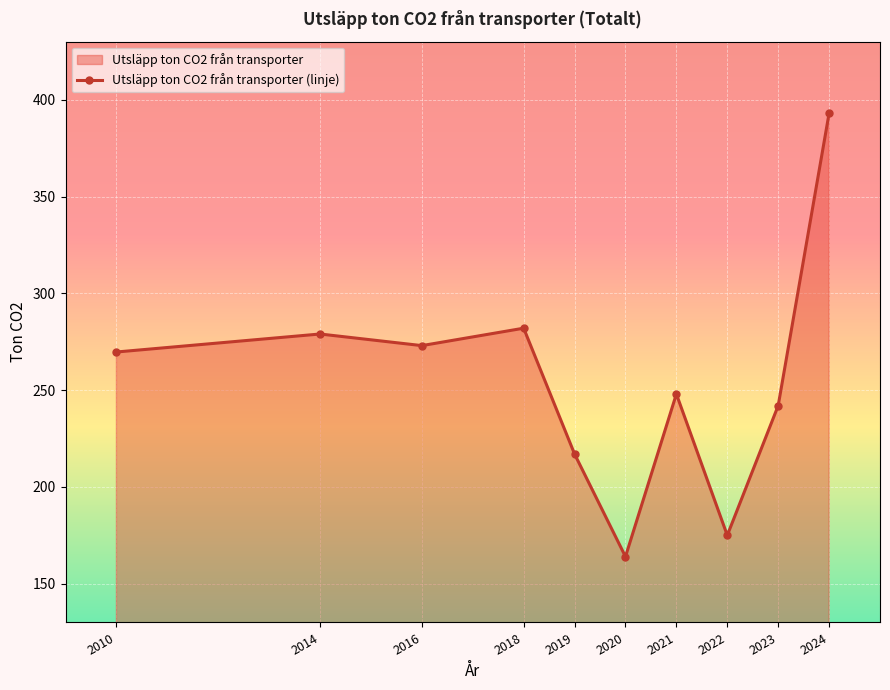

True or false: the data shows 690.5 at 2024.

False